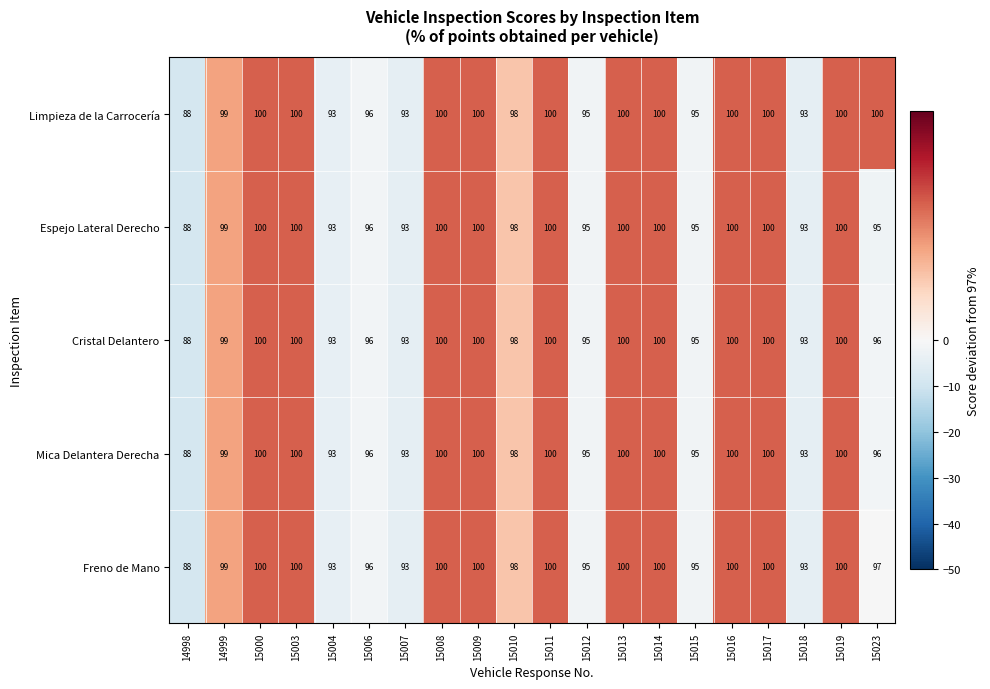

The value of Limpieza de la Carrocería at 15019 is 100. True or false?

True